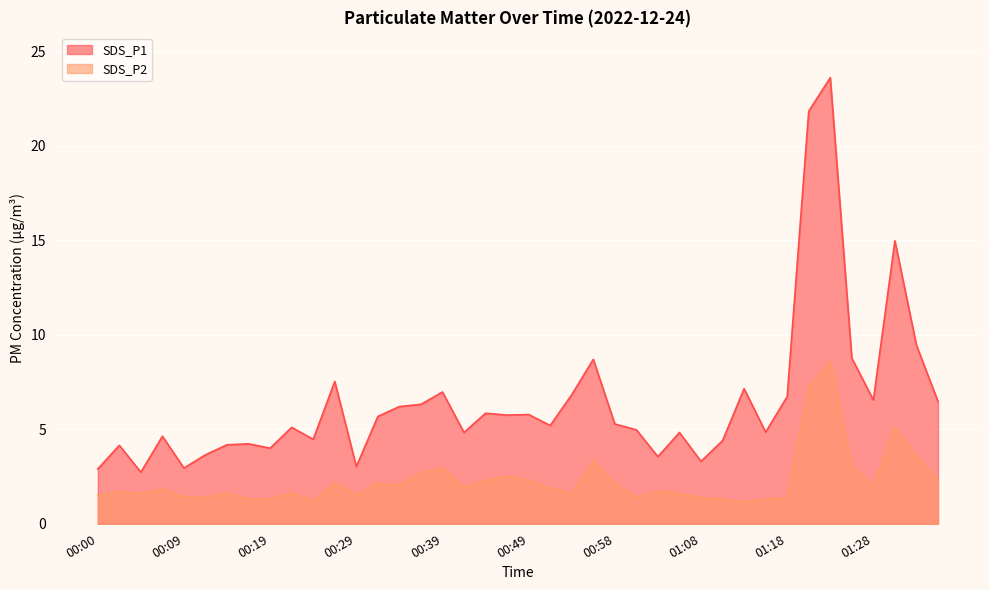

Between 00:46 and 00:54, which series saw the biggest shift?

SDS_P1